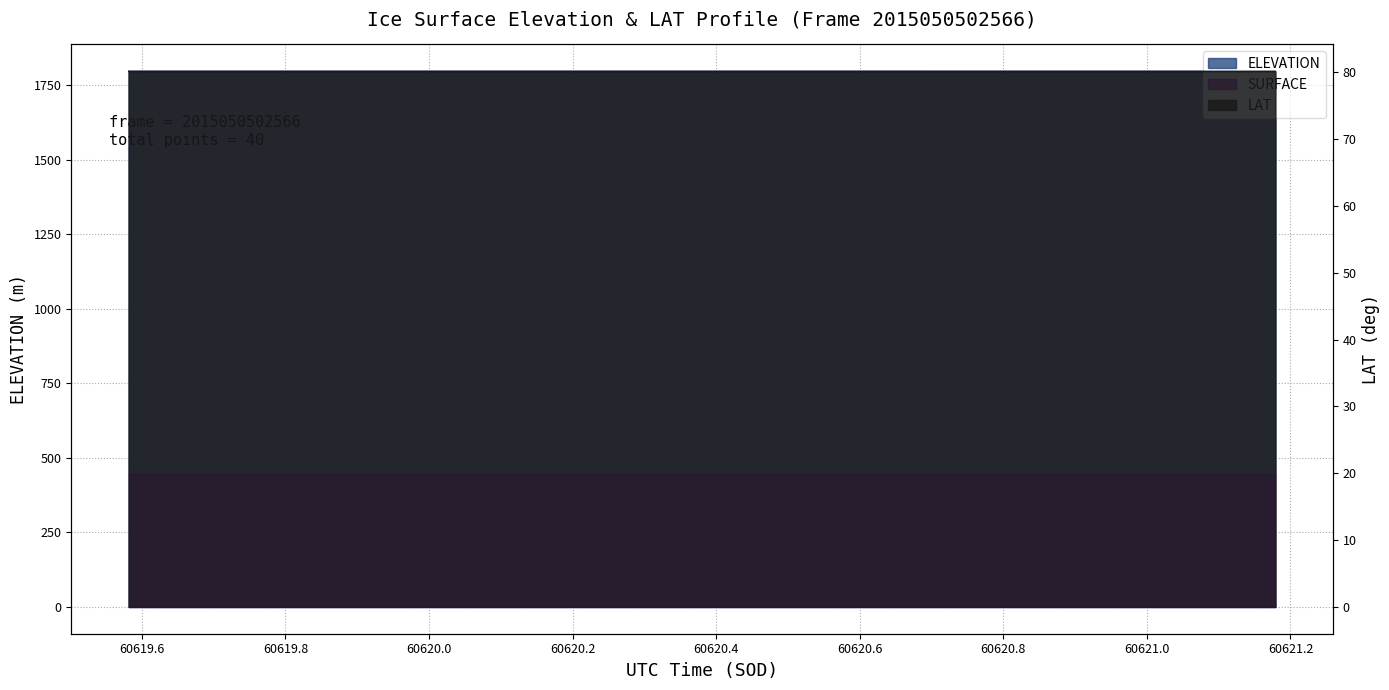

True or false: ELEVATION has more than 0 points higher than both neighbors.

True